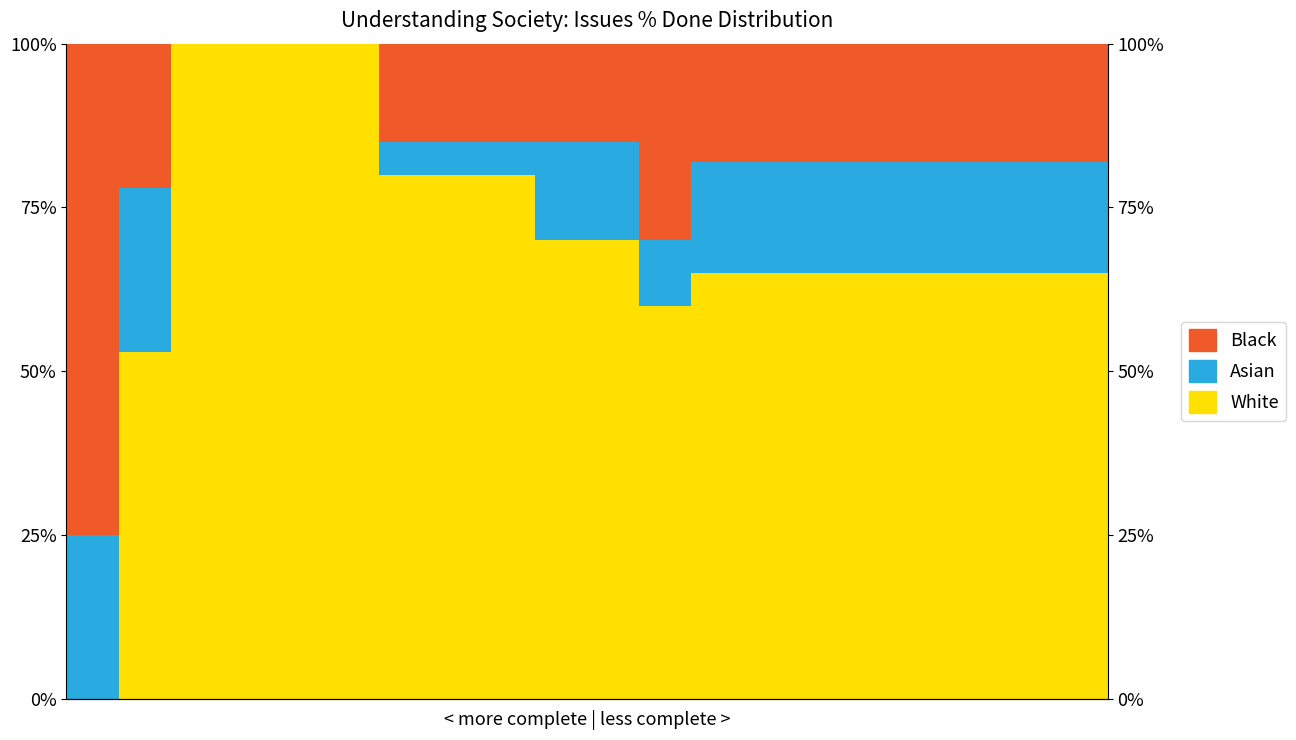

What is the difference between the highest and lowest values at 18?

48